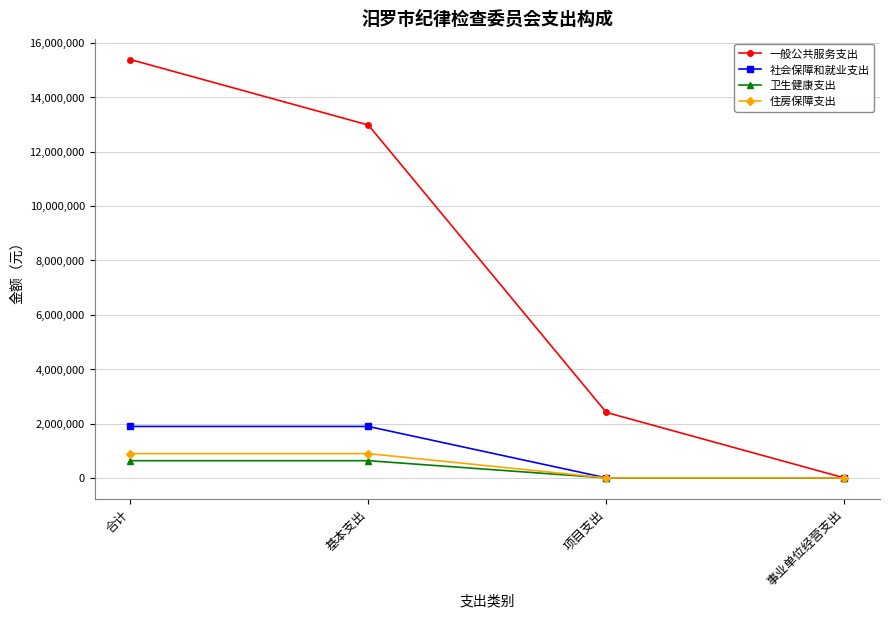

List the series in order of their peak value, highest first.

一般公共服务支出, 社会保障和就业支出, 住房保障支出, 卫生健康支出